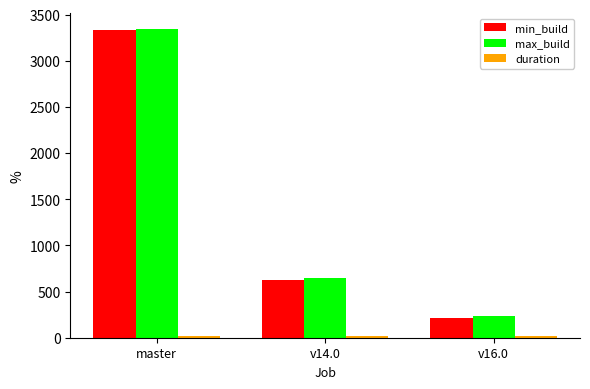

The max_build series shows 1804.1 at master. True or false?

False